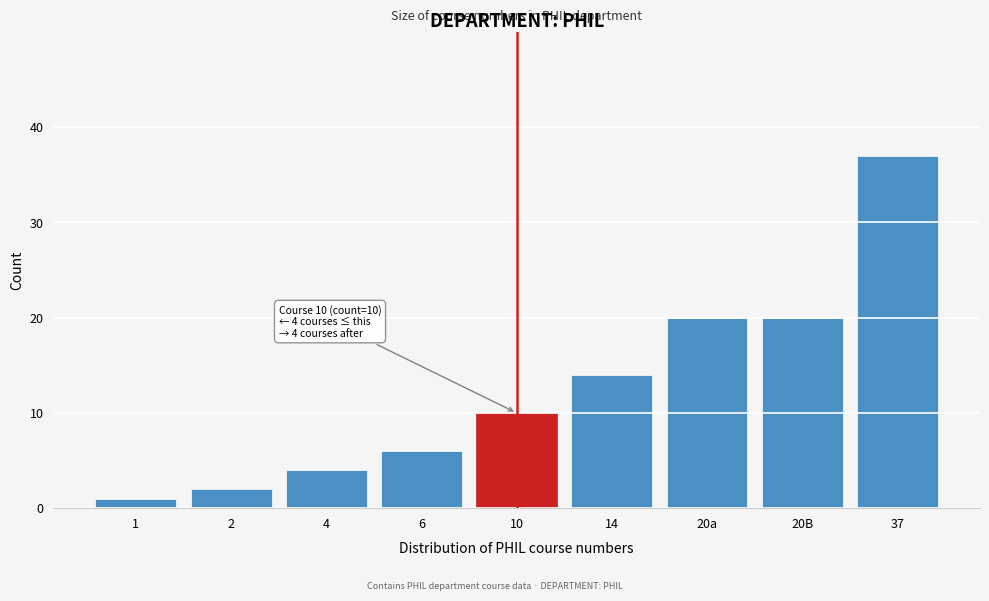

Reading left to right, transcribe all the data shown in this chart.

1=1	2=2	4=4	6=6	10=10	14=14	20a=20	20B=20	37=37